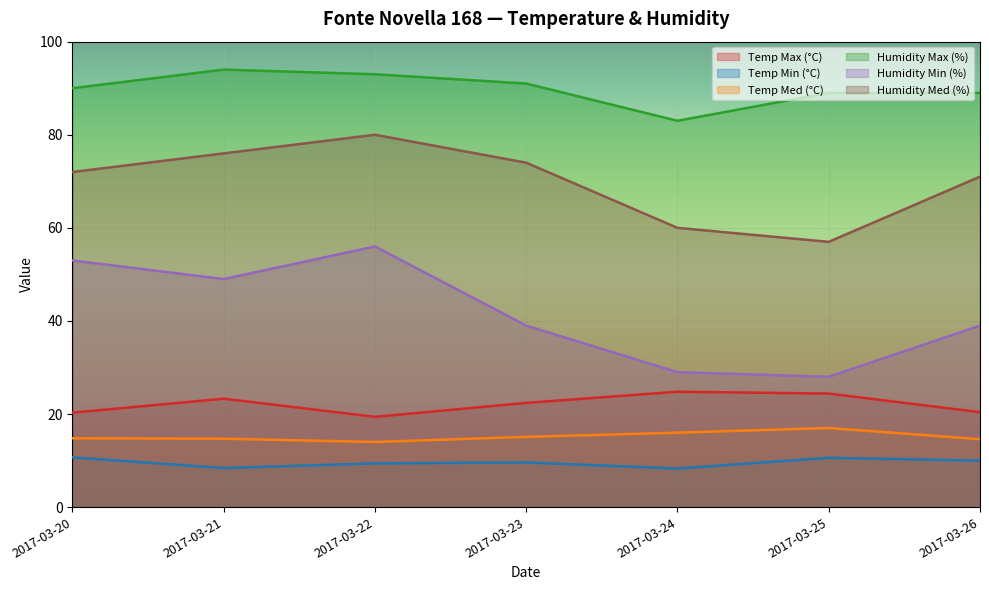

List the series in order of their peak value, highest first.

Humidity Max (%), Humidity Med (%), Humidity Min (%), Temp Max (°C), Temp Med (°C), Temp Min (°C)